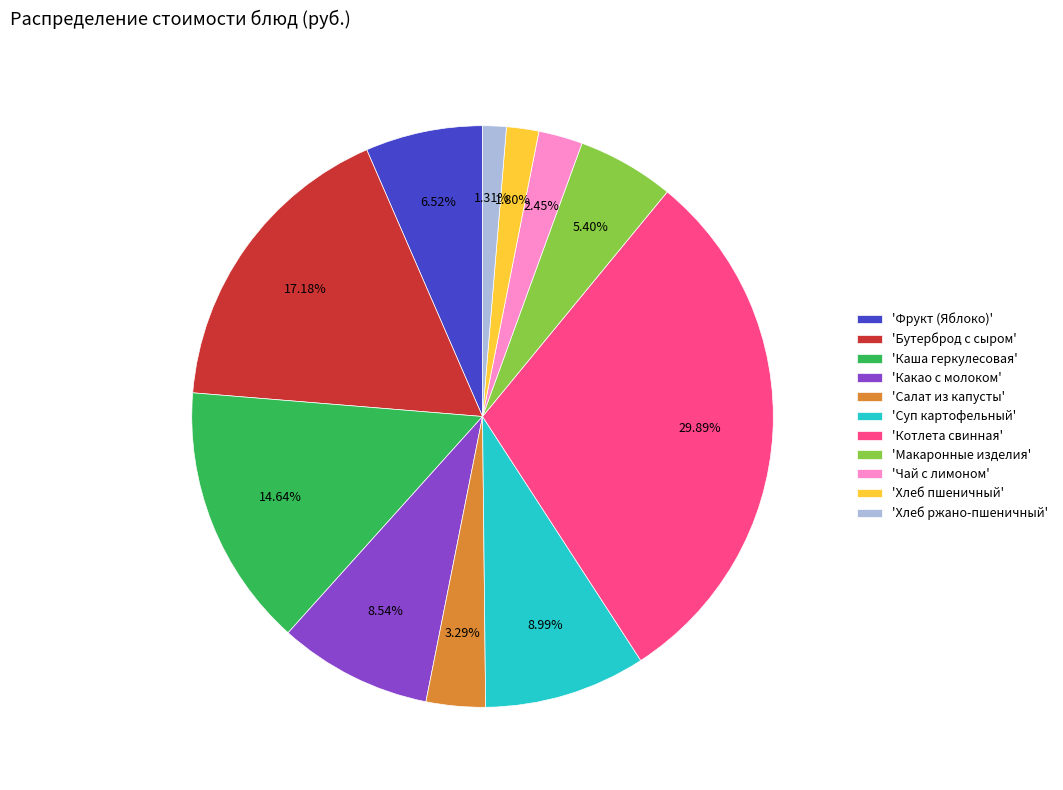

Do 'Котлета свинная' and 'Салат из капусты' together represent more than half of the pie?

No